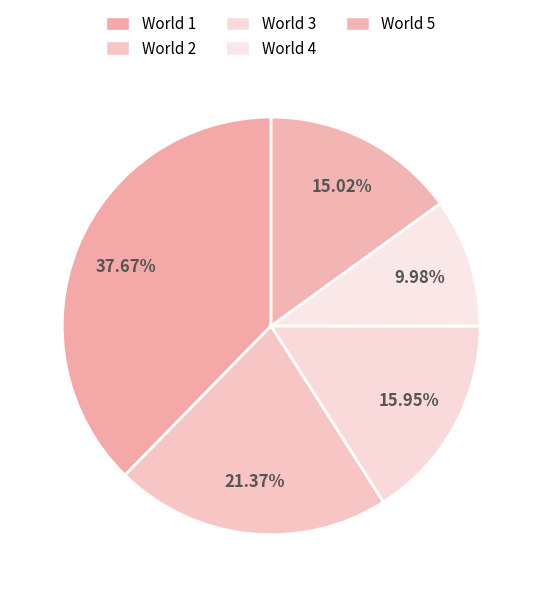

What is the largest slice in the pie chart?

World 1